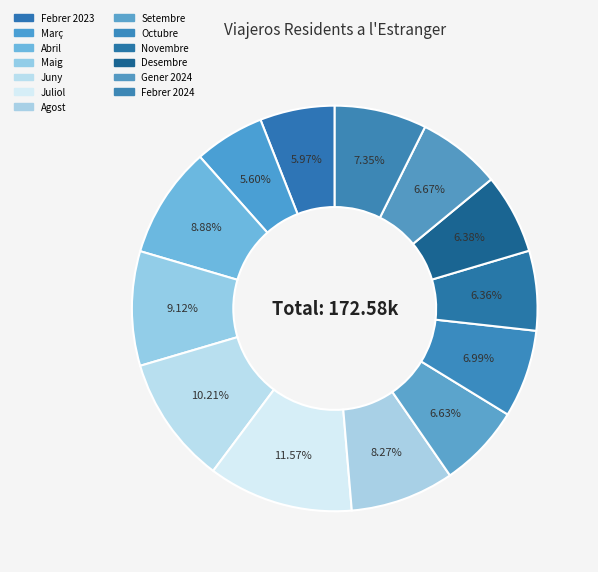

Is the sum of Gener 2024 and Maig greater than half?

No